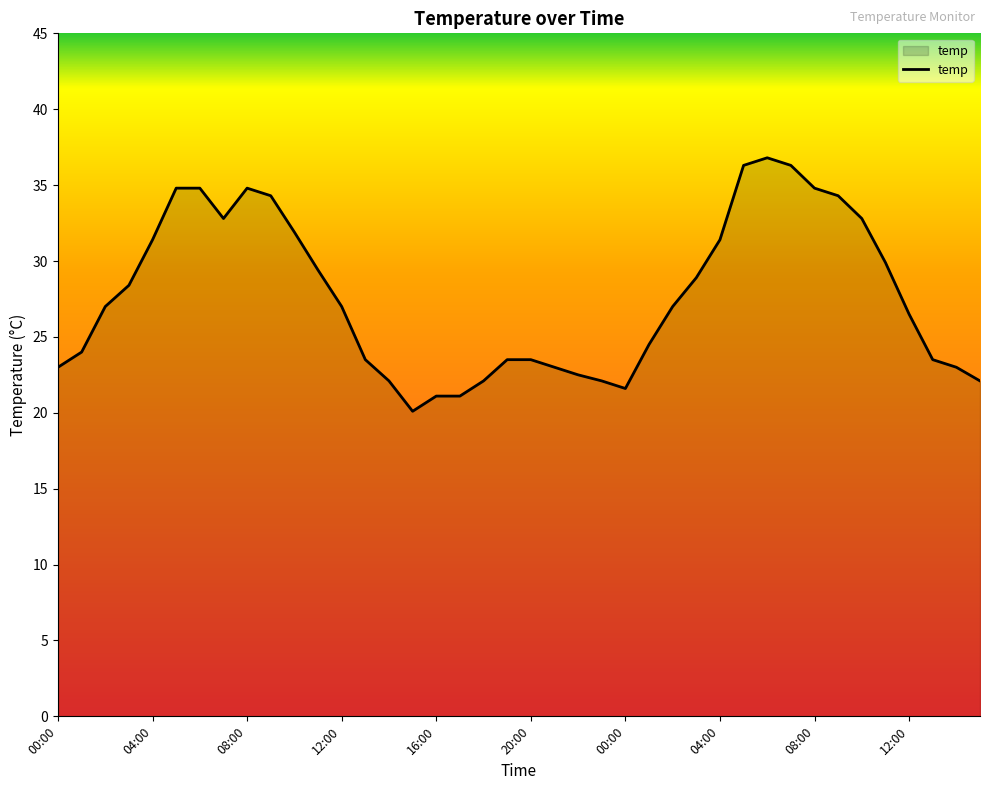

What is the difference between the maximum and minimum values?

16.7